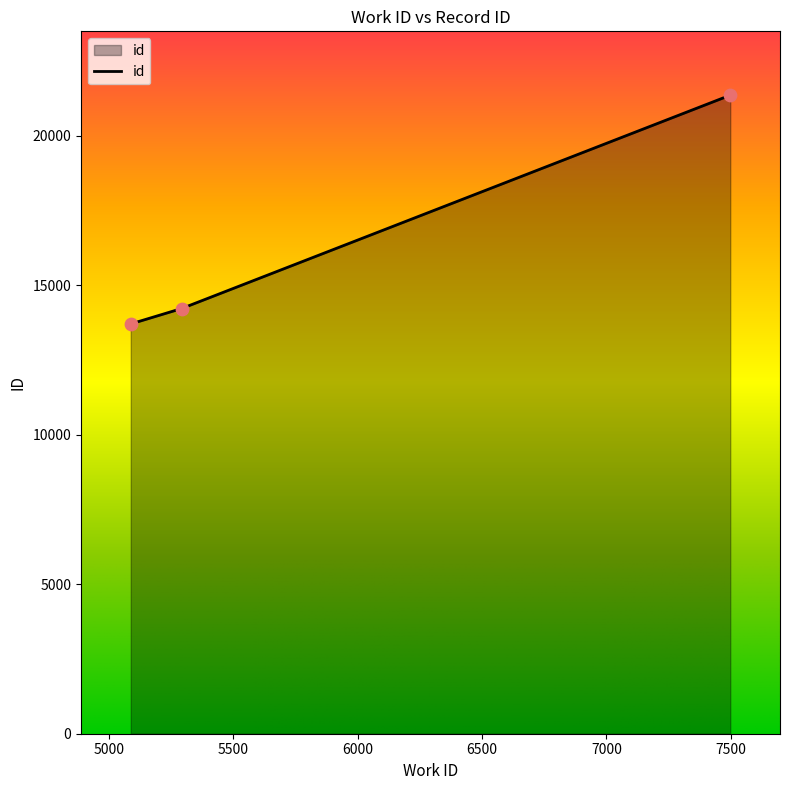

What is the minimum value shown in the chart?

13705